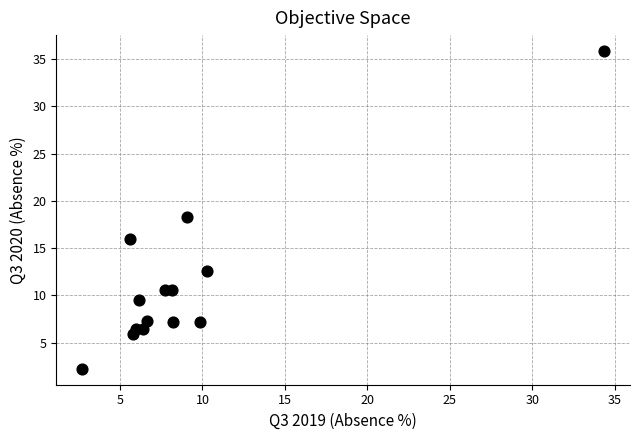

What is the range of Y values (max minus min)?

33.6